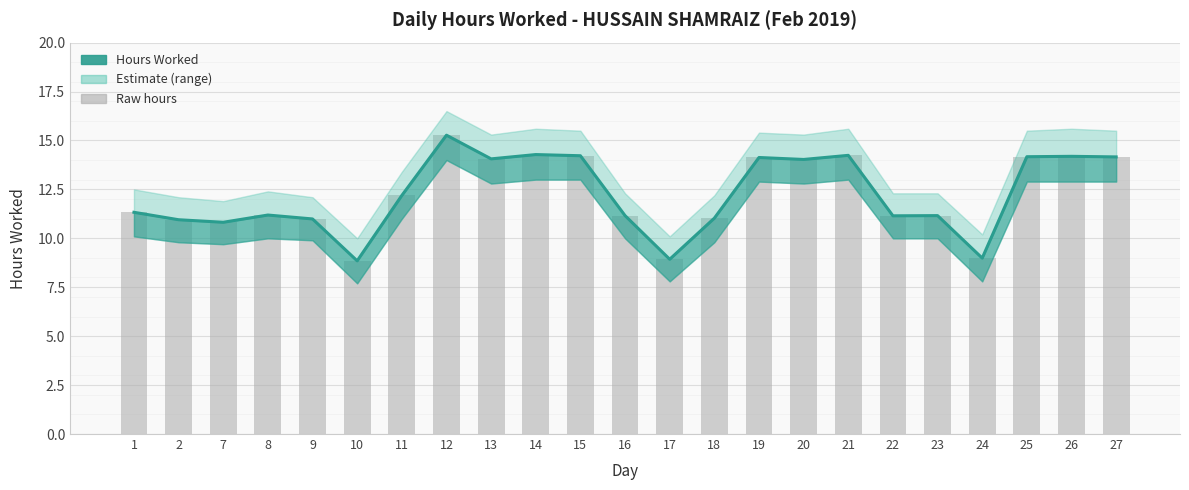

The value at 13 is 14.1. True or false?

True